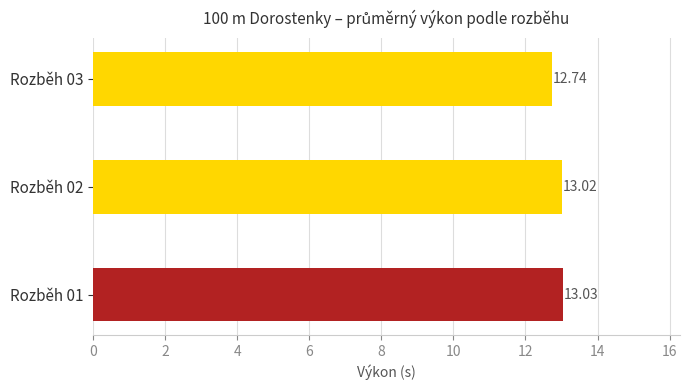

How many data points are above 13?

2